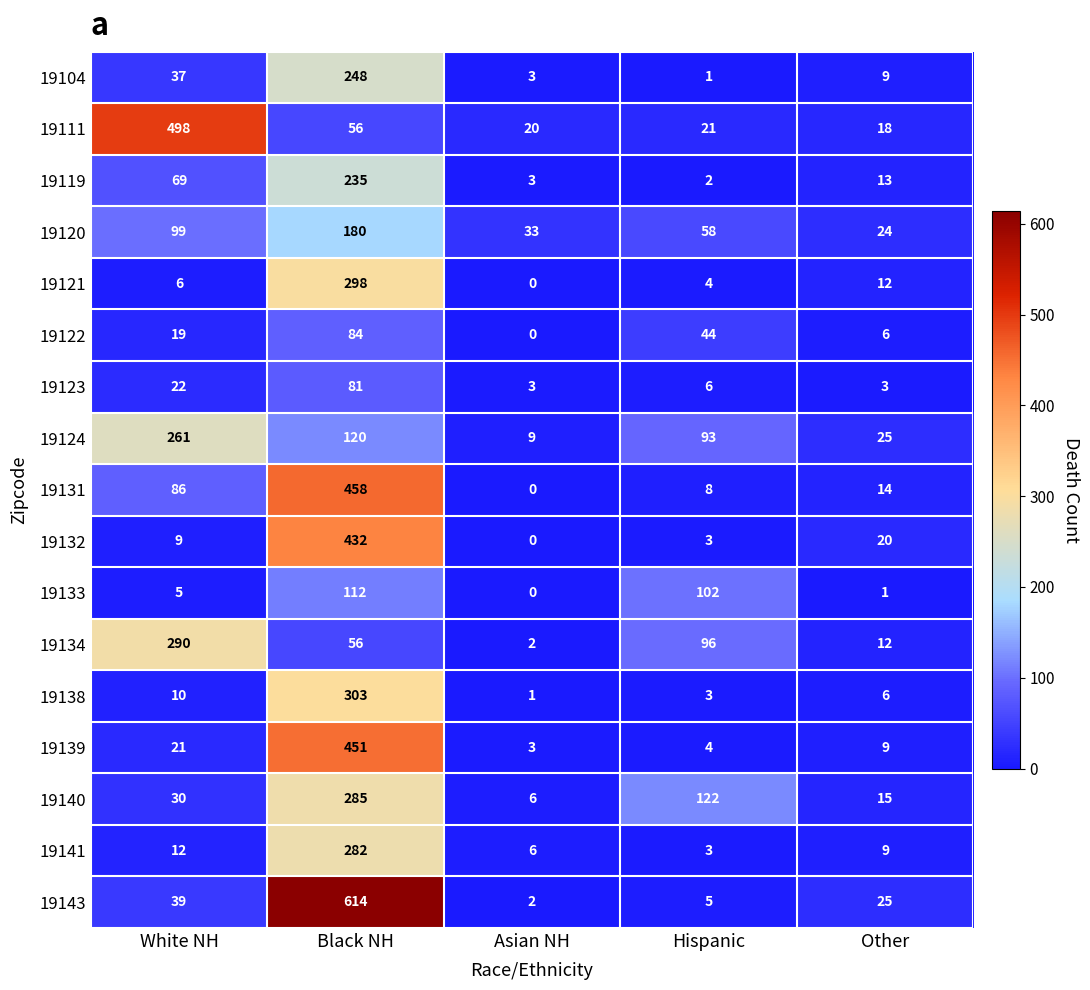

What is the approximate value of 19134 at Black NH?

56